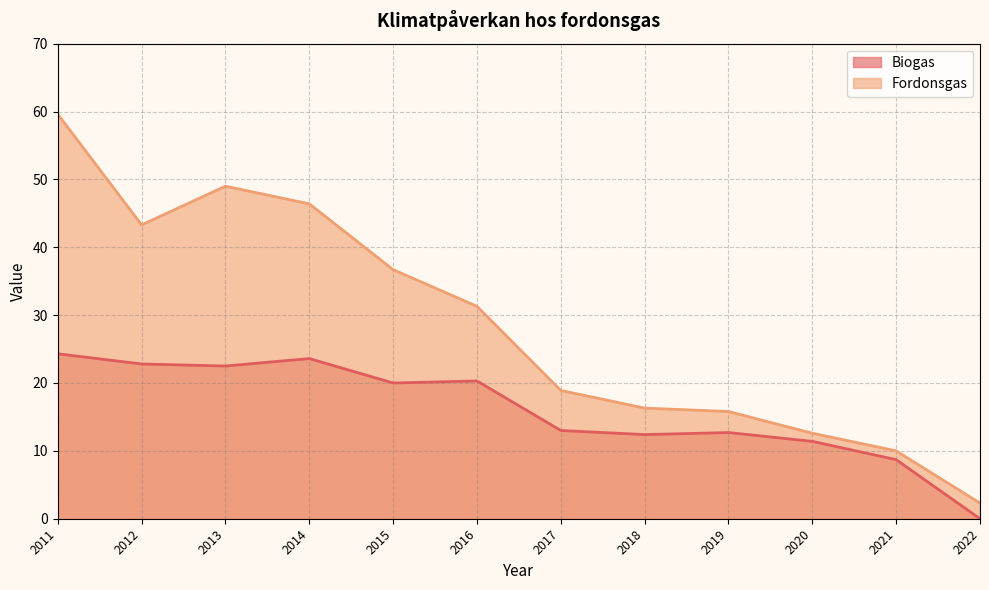

How many interior local valleys does the Fordonsgas series have?

1